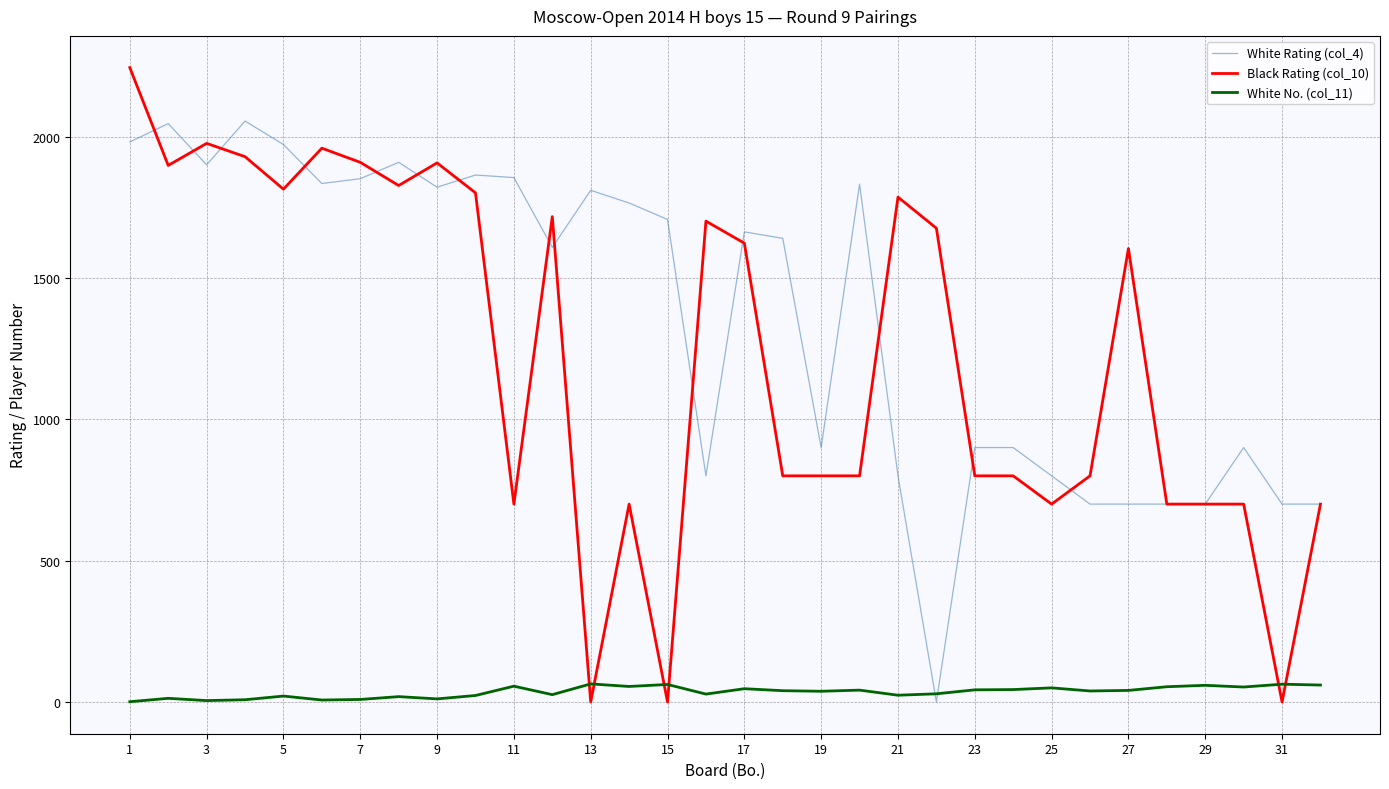

Which series has the widest spread of values?

Black Rating (col_10)